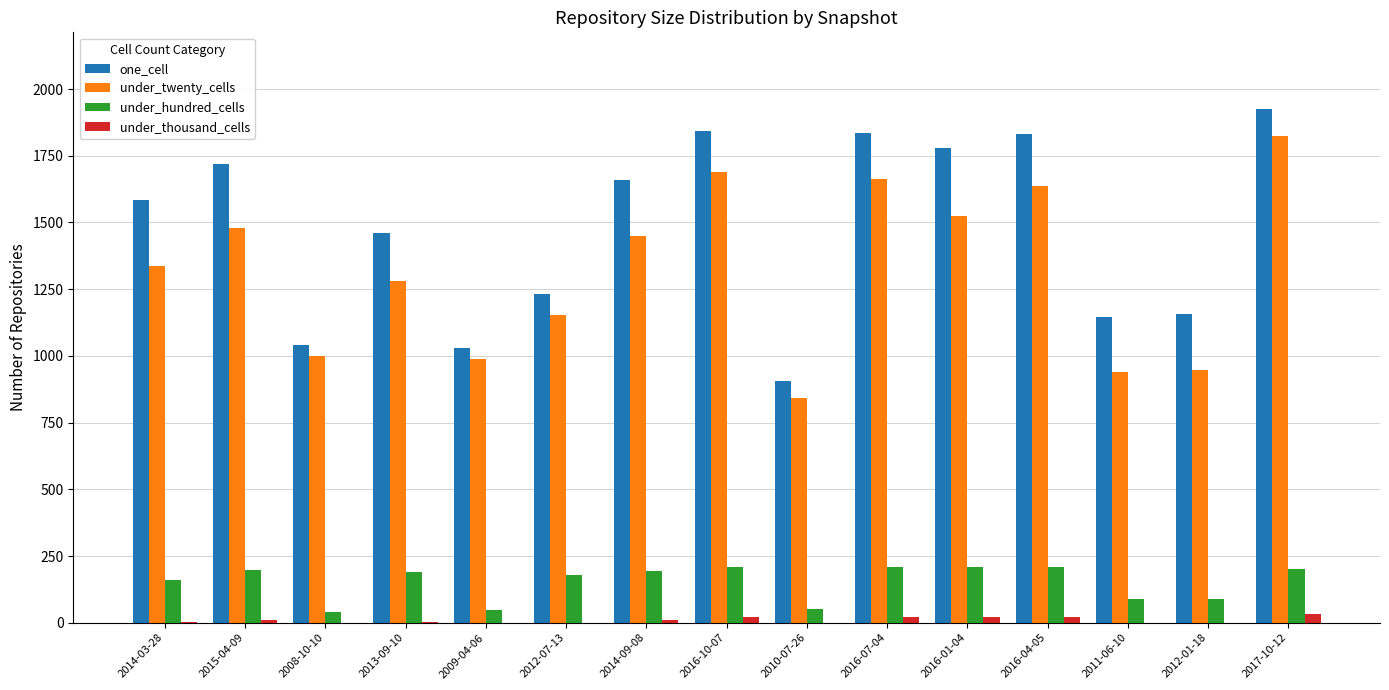

How many series are shown in this chart?

4